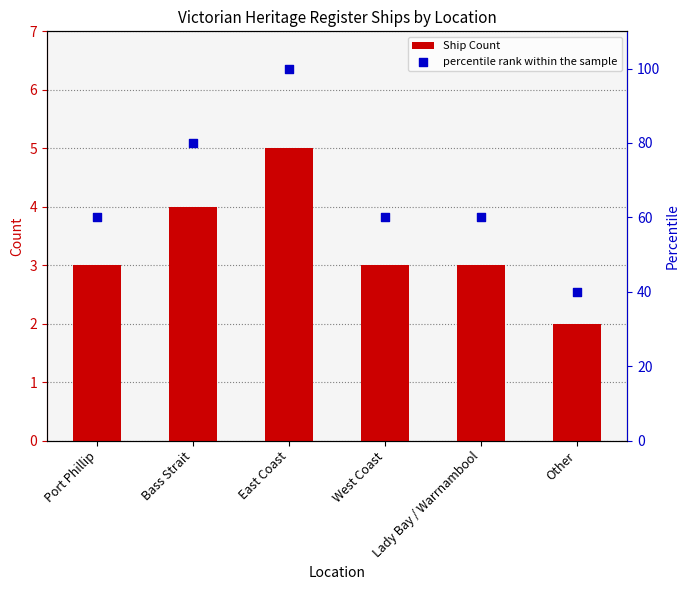

Is the value of Ship Count at West Coast greater than the value of percentile rank within the sample at Bass Strait?

No